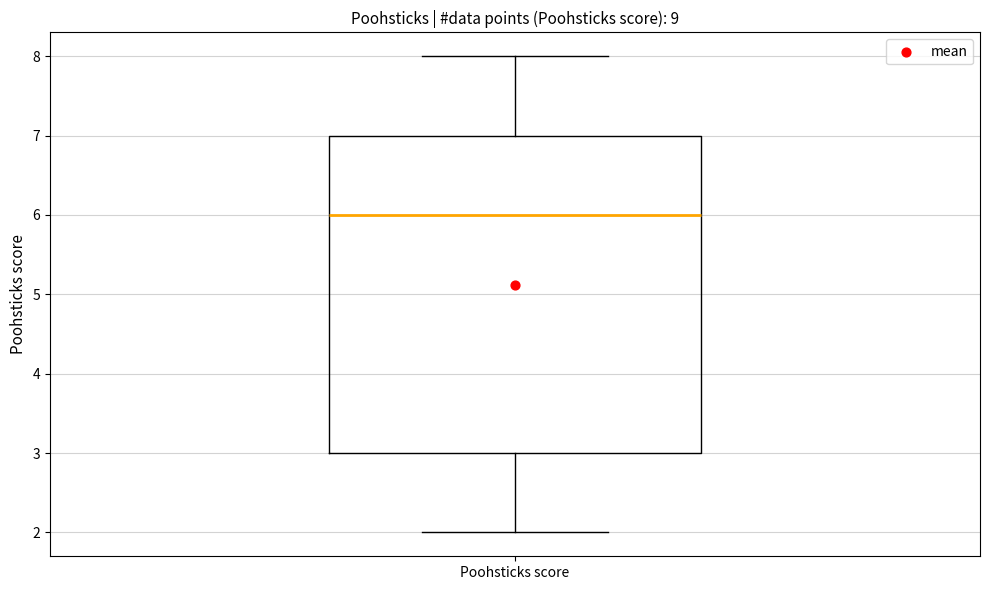

Read this box plot against the y-axis: the position of the median line, the range covered by the box, and the ends of both whiskers. The values are not printed on the chart, so give them approximately, as read against the axis.

median 6, box 3 to 7, whiskers 2 to 8